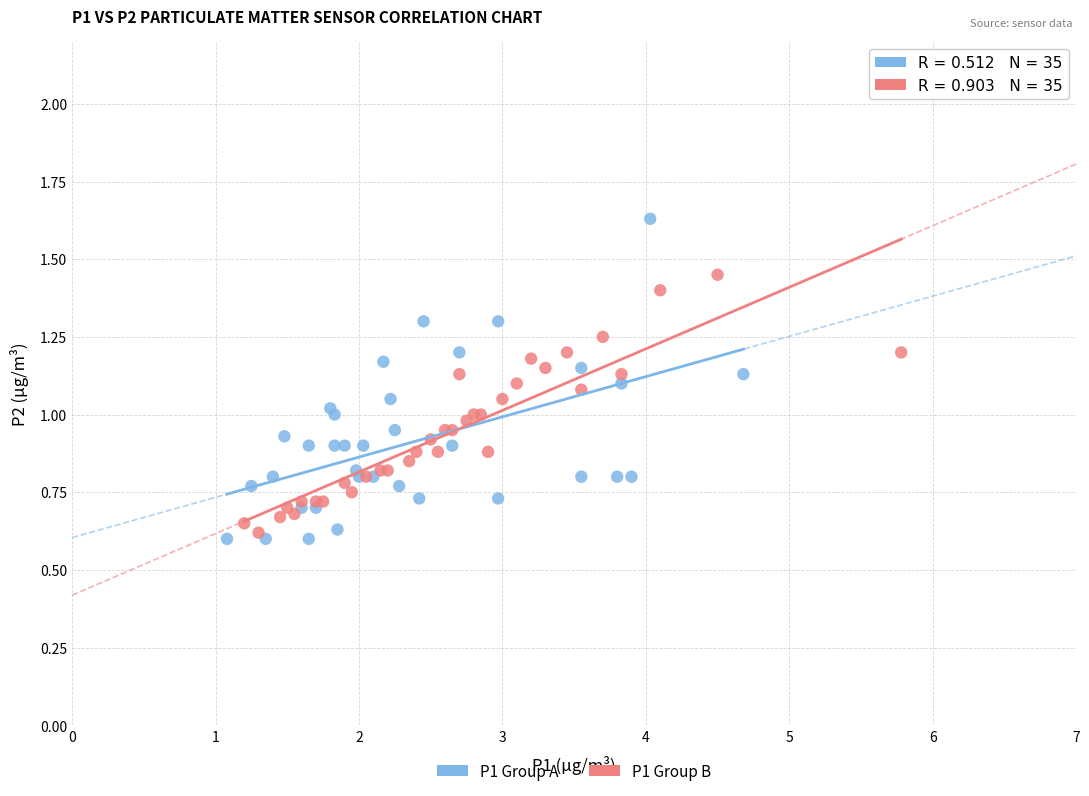

Which series contains the highest Y value?

P1 Group A